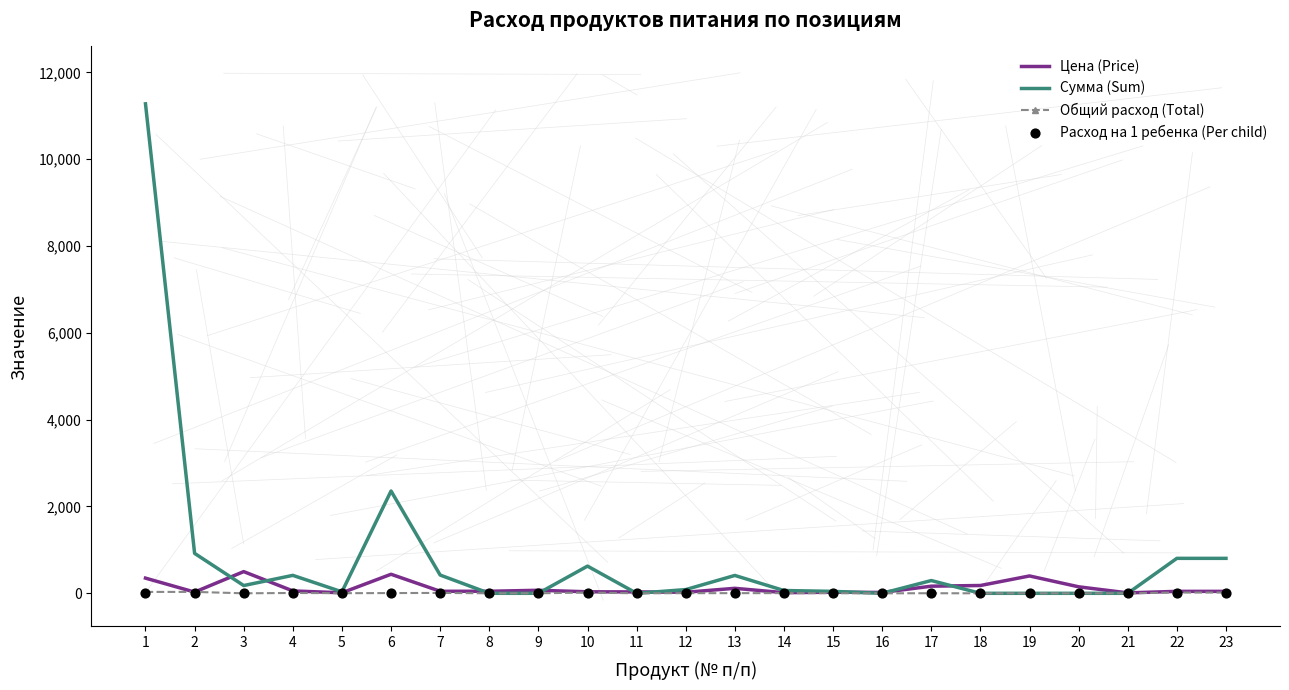

Is the value of Расход на 1 ребенка (Per child) at 17 greater than the value of Цена (Price) at 23?

No